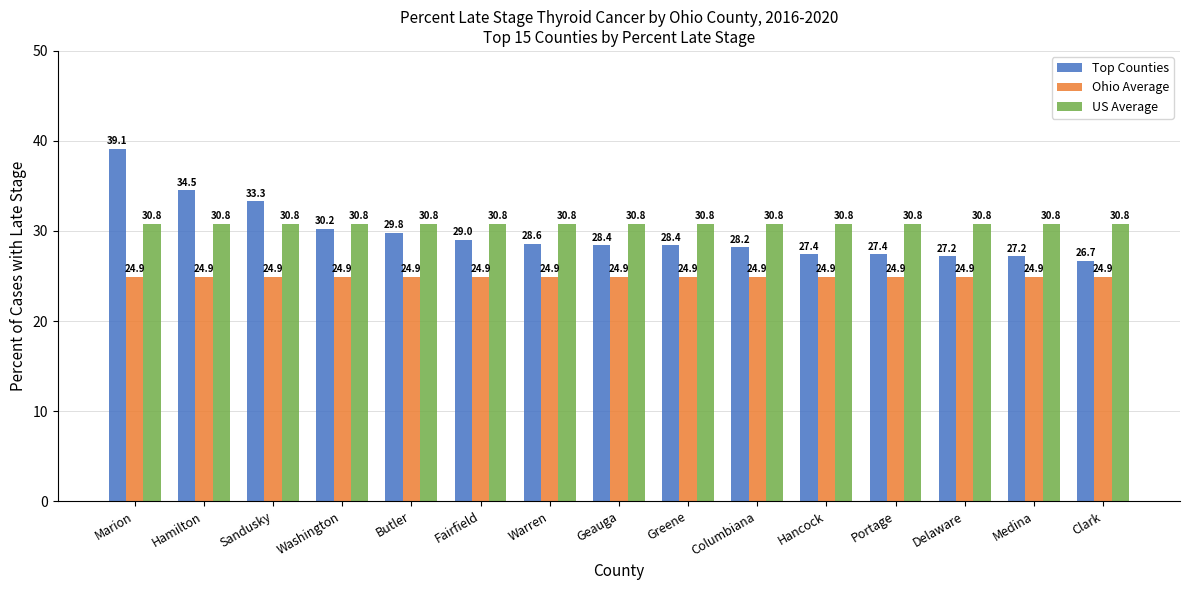

What is the minimum value for Top Counties?

26.7